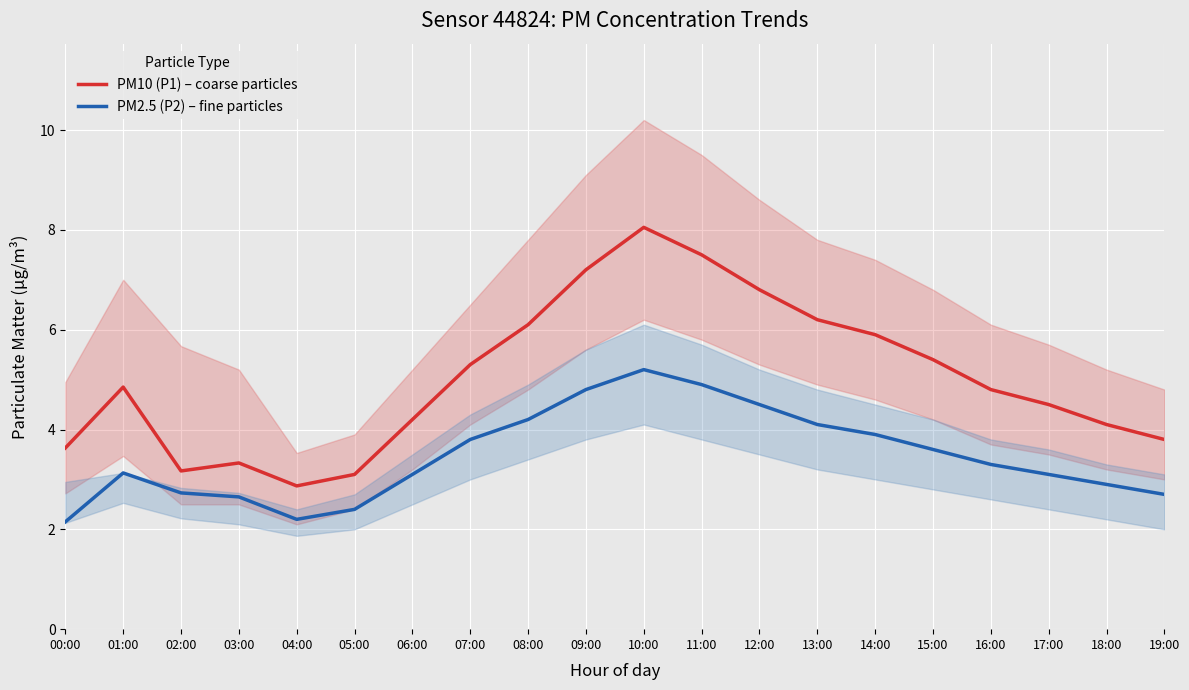

Where does the PM2.5 (P2) – fine particles series first go above 3?

01:00